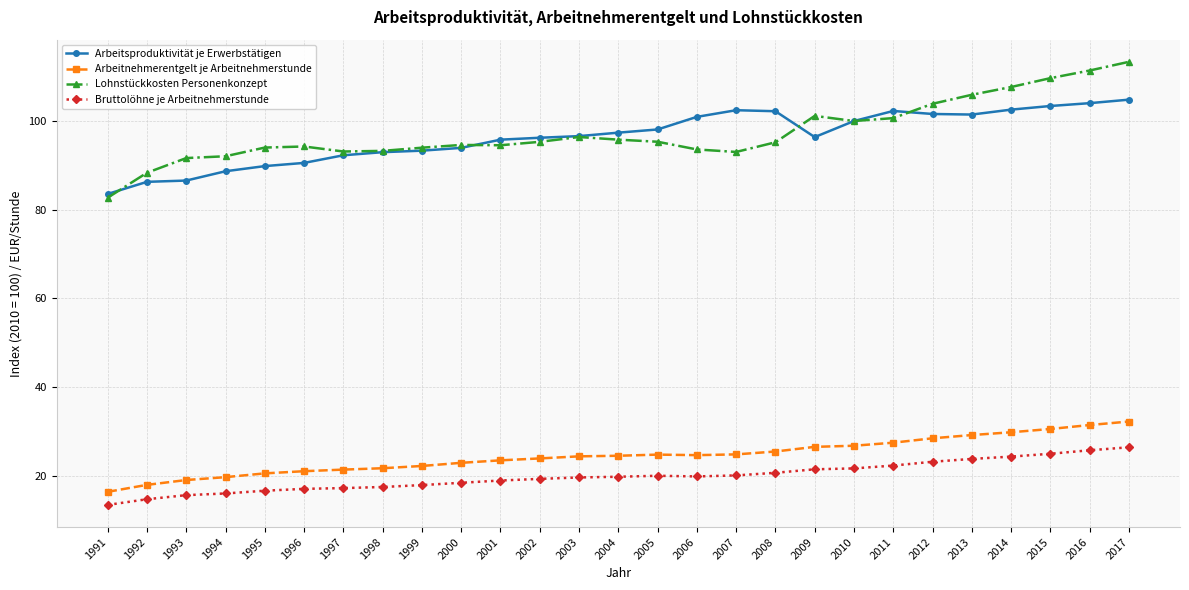

What is the value of the Arbeitsproduktivität je Erwerbstätigen point at the 27th from the left?

104.8